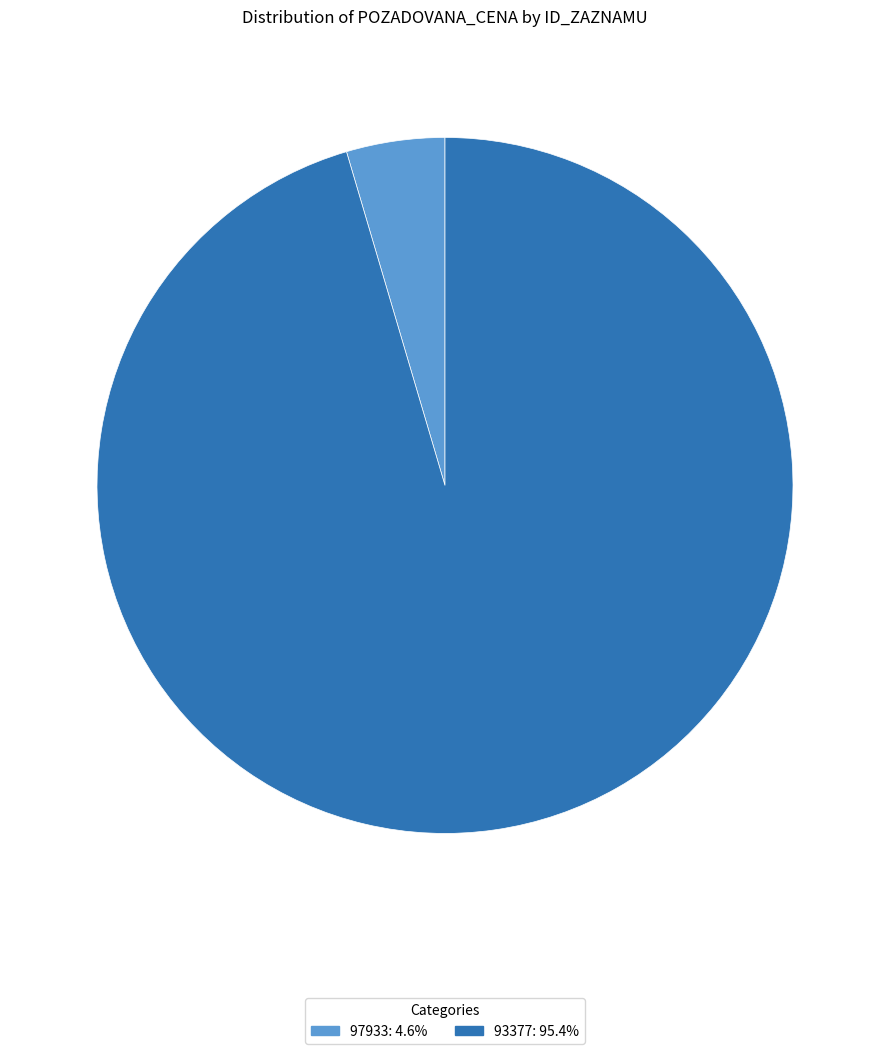

Is the sum of 93377 and 97933 greater than half?

Yes